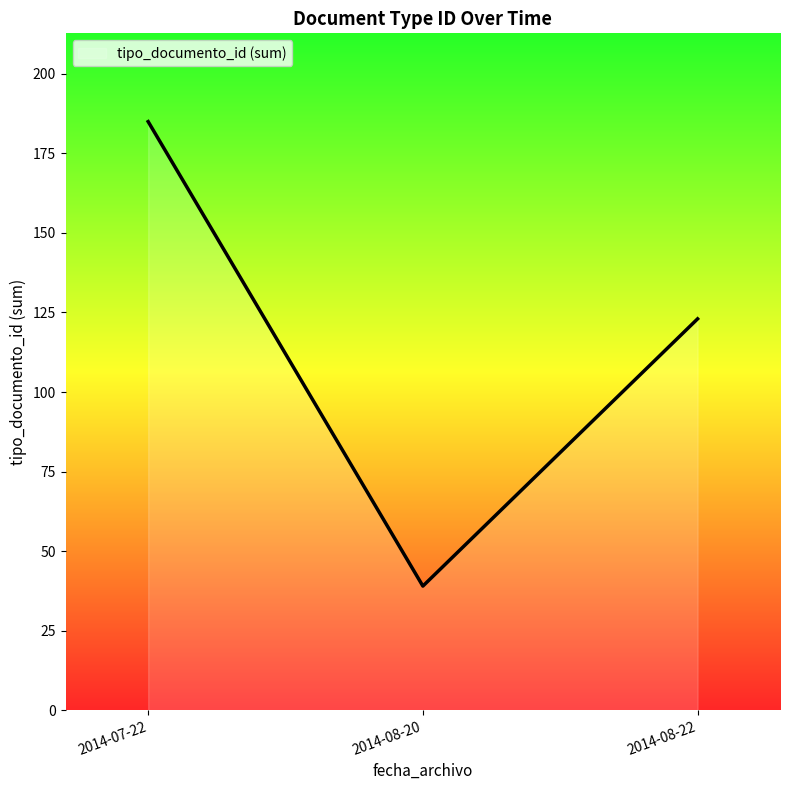

Which has a higher value, 2014-08-20 or 2014-07-22?

2014-07-22